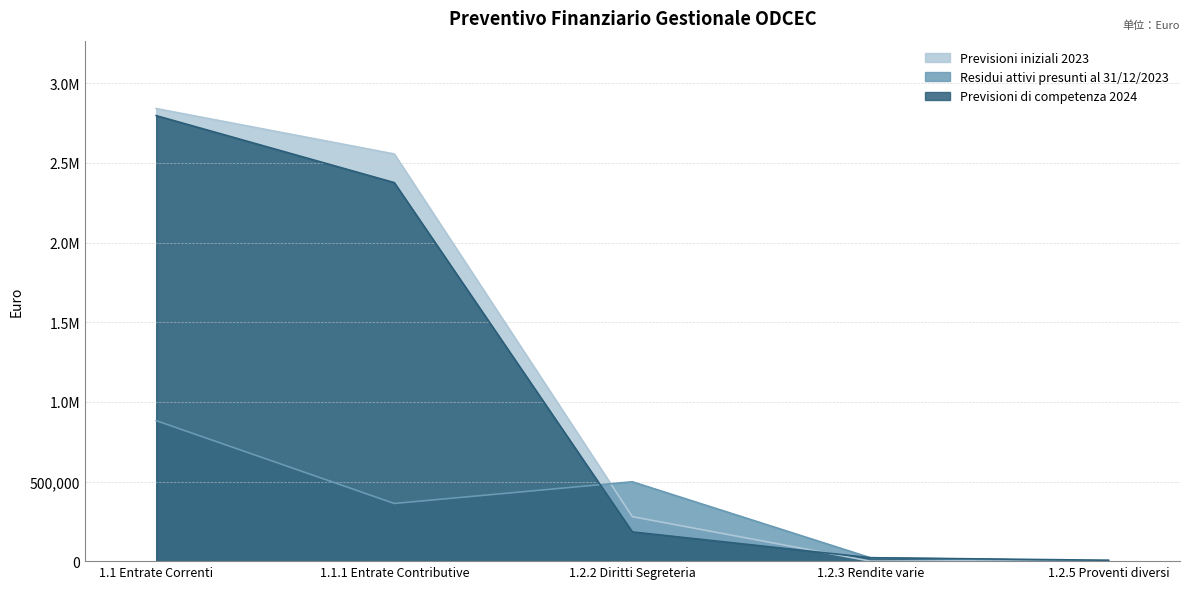

How many data points in Previsioni di competenza 2024 are less than 183426?

2